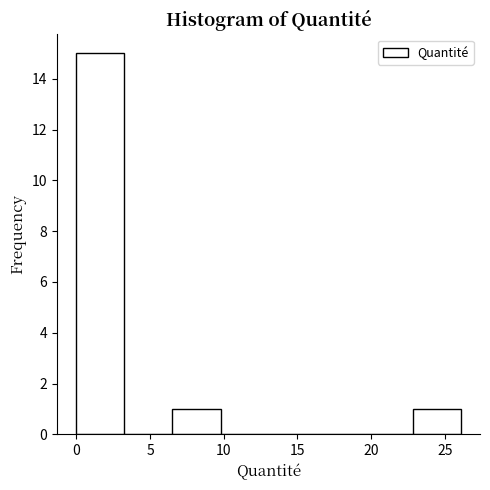

Reading left to right, list every bar in this chart as the range it spans on the x-axis followed by its height. Neither the bar edges nor the heights are printed on the chart, so give them approximately, as read against the axes.

0.0 to 3.5: 15
3.5 to 6.5: 0
6.5 to 10.0: 1
10.0 to 13.0: 0
13.0 to 16.5: 0
16.5 to 19.5: 0
19.5 to 23.0: 0
23.0 to 26.0: 1